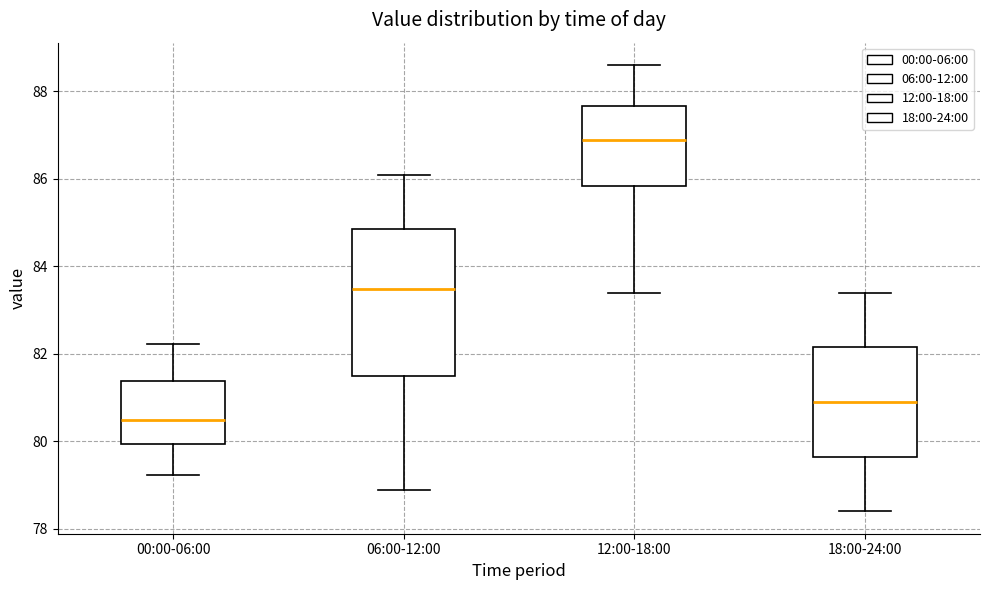

Comparing the boxes themselves (not the whiskers), which one is the tallest?

06:00-12:00